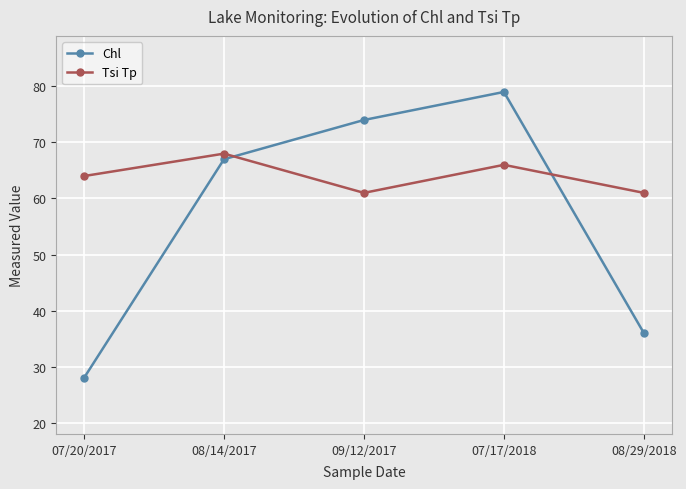

How many times do Chl and Tsi Tp cross each other?

2